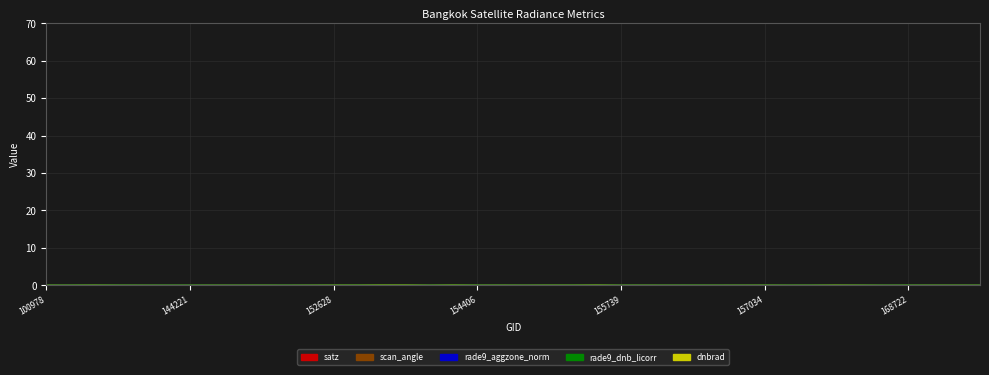

True or false: dnbrad has more than 1 interior local peaks.

True